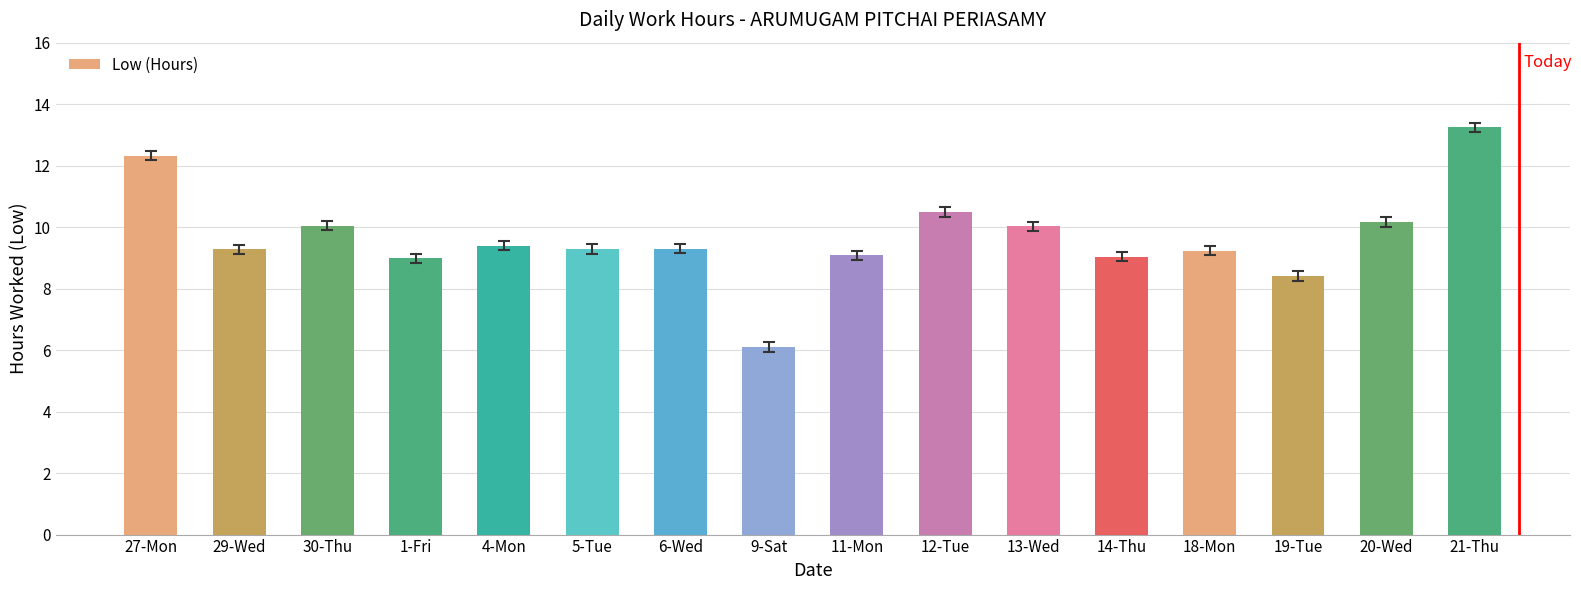

The value at 4-Mon is 13.3. True or false?

False